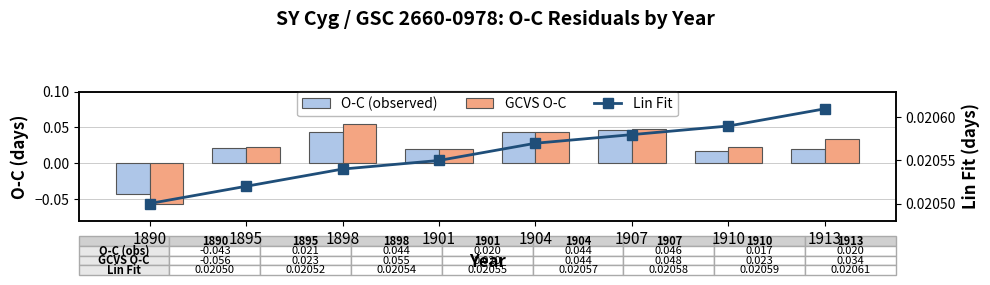

True or false: GCVS O-C has a value of 0.1 at 1904.

False